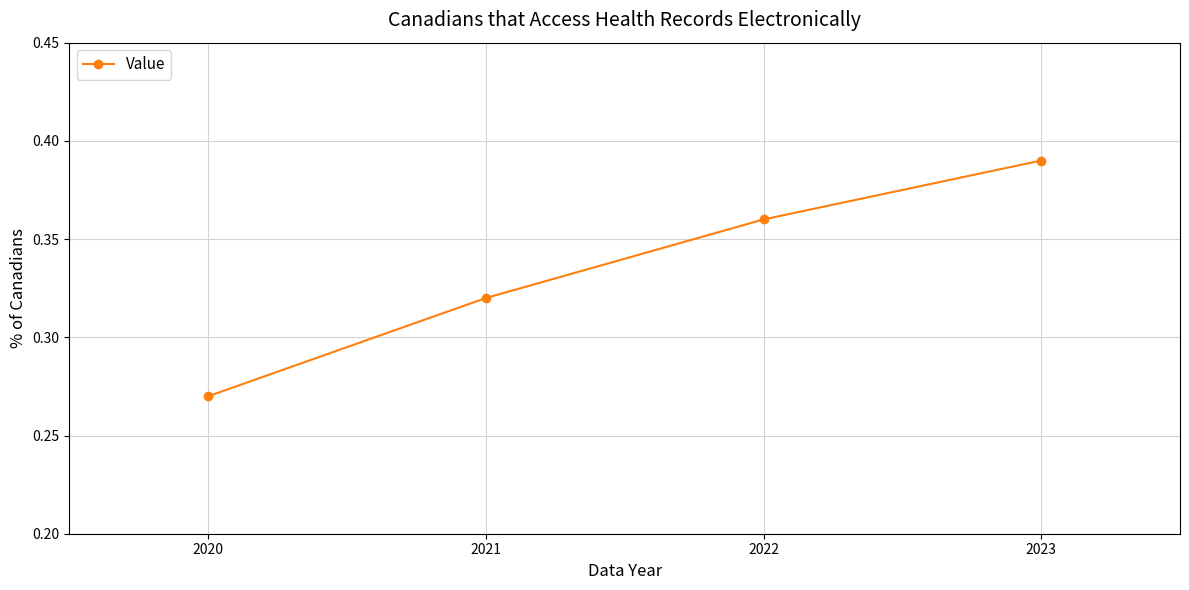

Is it true that the value at 2023 is 0.5?

False